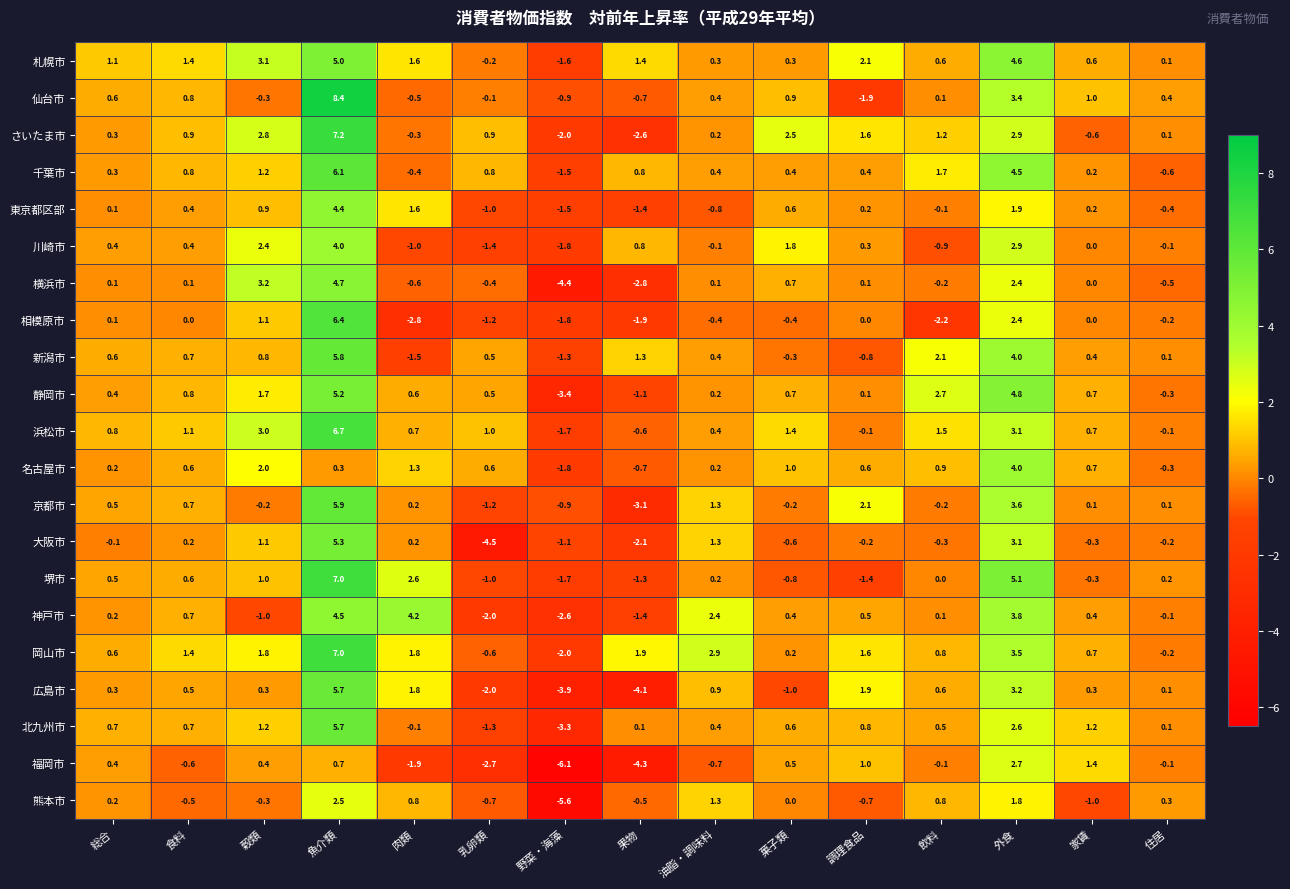

True or false: 川崎市 has a value of -1.8 at 野菜・海藻.

True